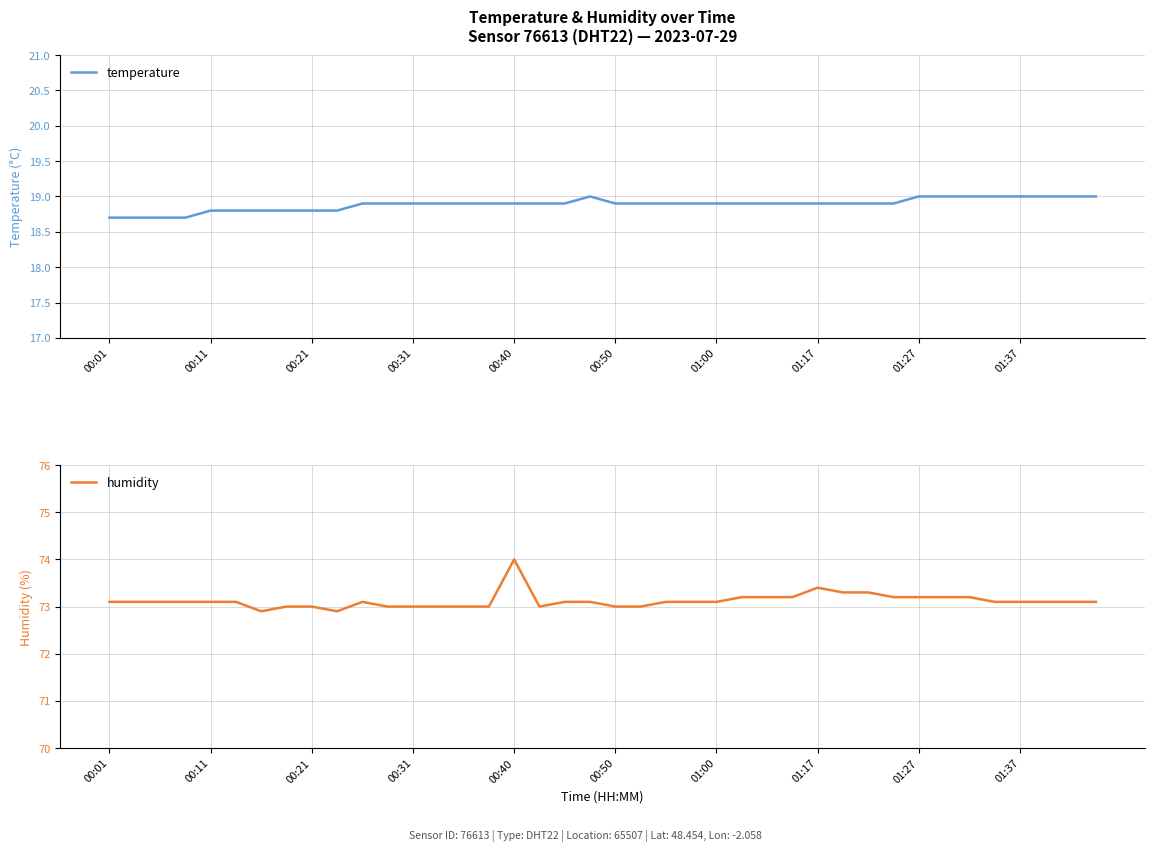

What is the difference between the maximum and minimum values in the temperature series?

0.3